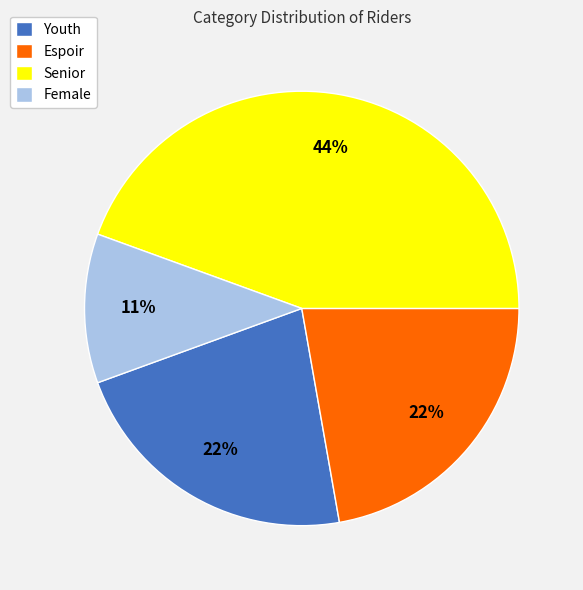

Which category has the biggest portion of the pie?

Senior